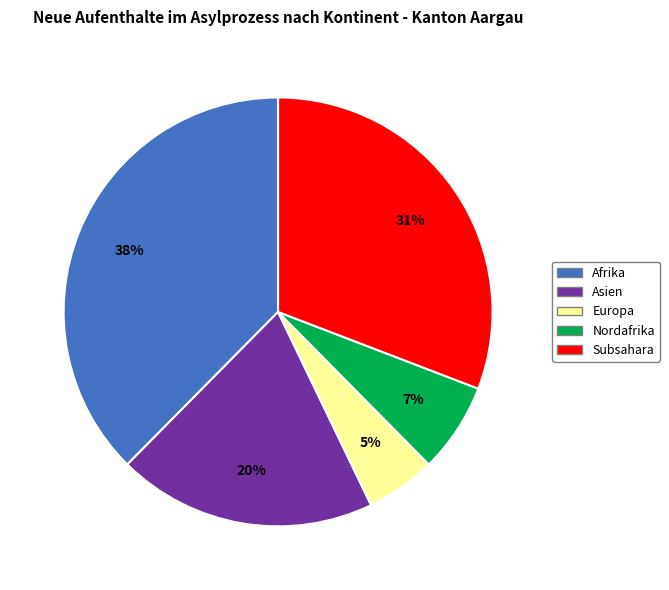

To the nearest percent, what is the average slice percentage?

20%